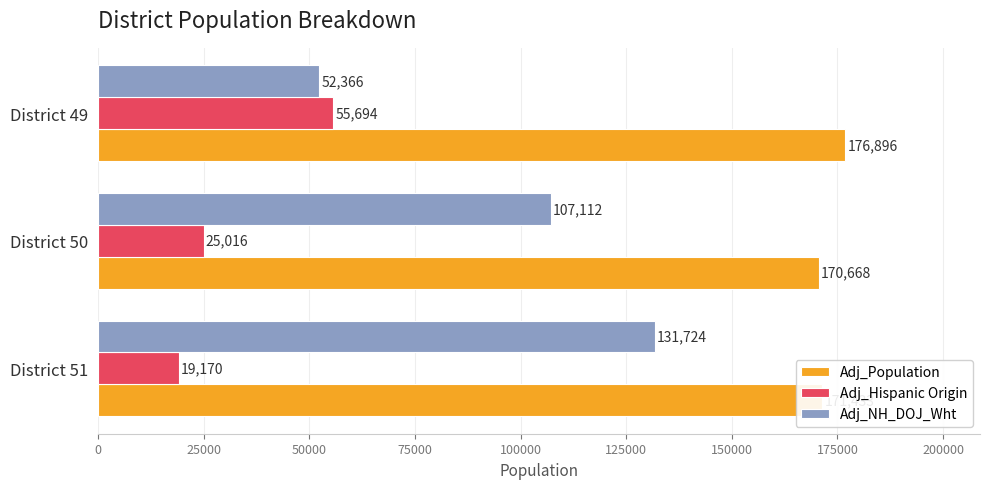

What is the difference between the highest and lowest values at District 49?

124530